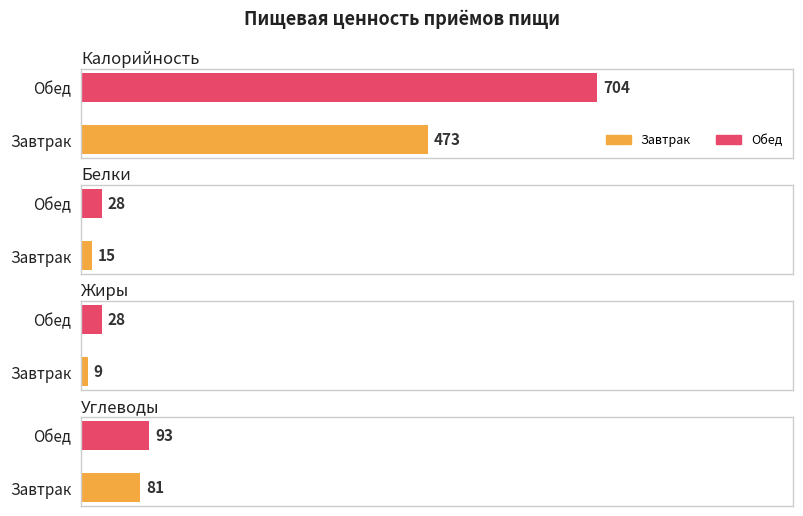

What value does the Углеводы series have at Завтрак, to the nearest 10?

80